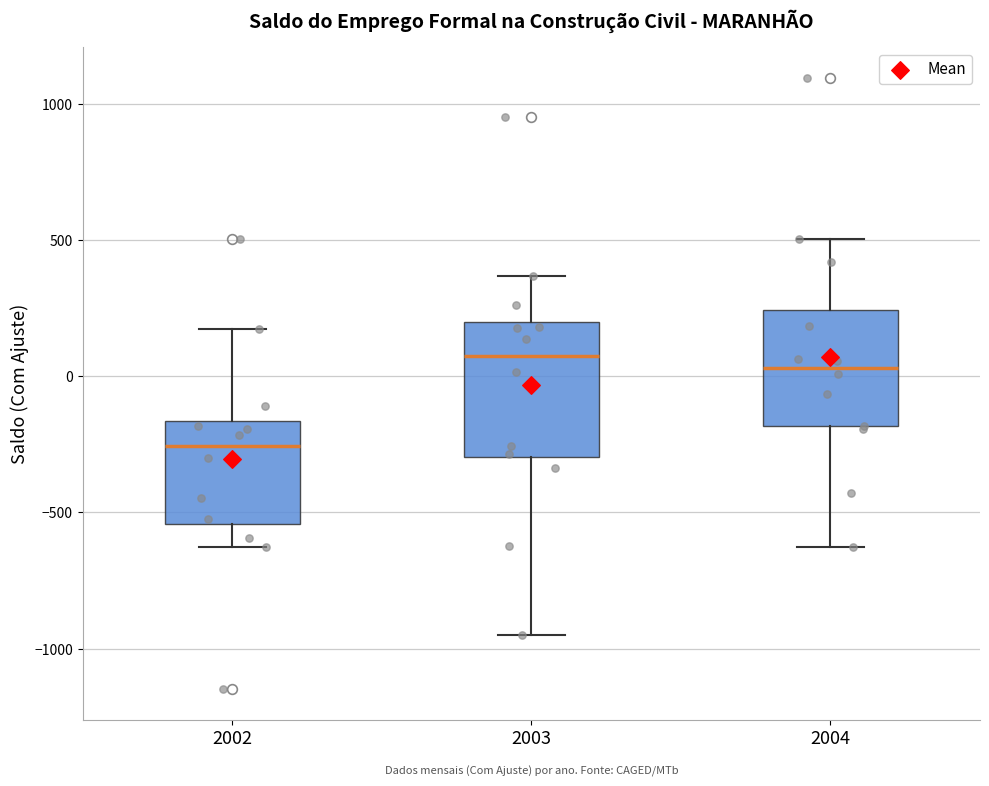

Comparing the boxes themselves (not the whiskers), which one is the tallest?

2003